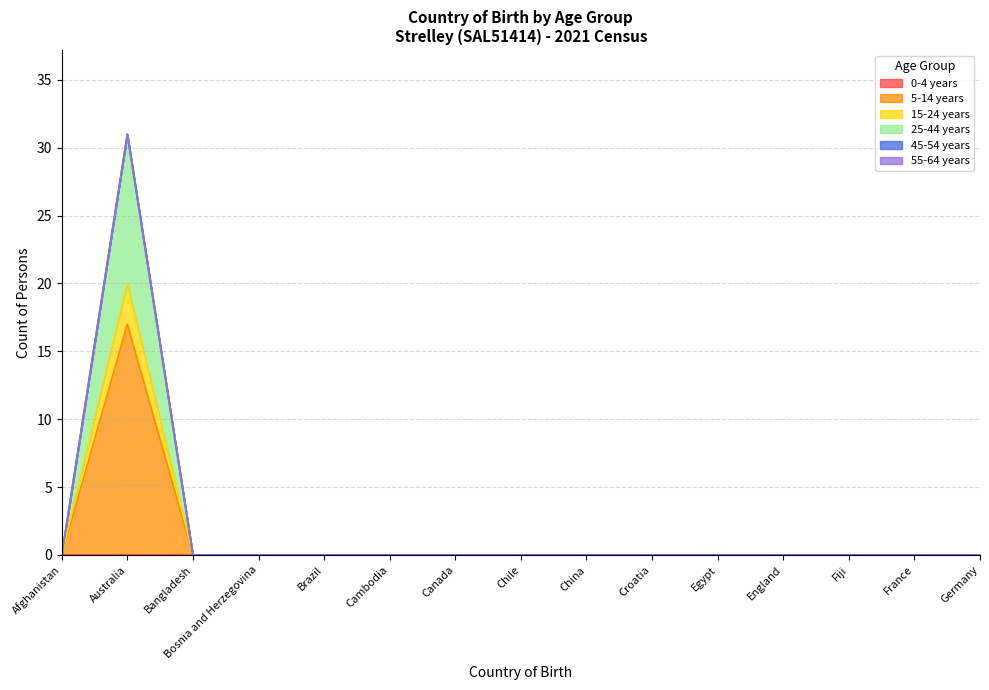

How many lines are shown in the chart?

6